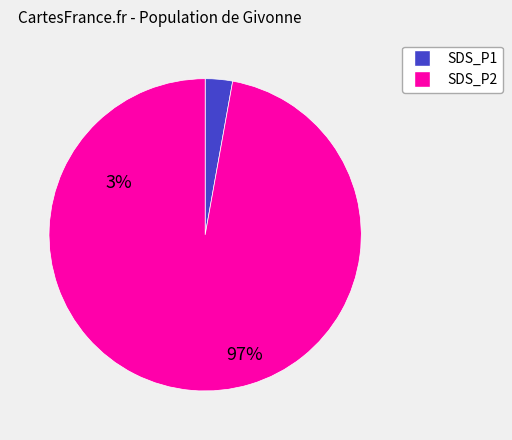

Is there a majority slice in this chart?

Yes